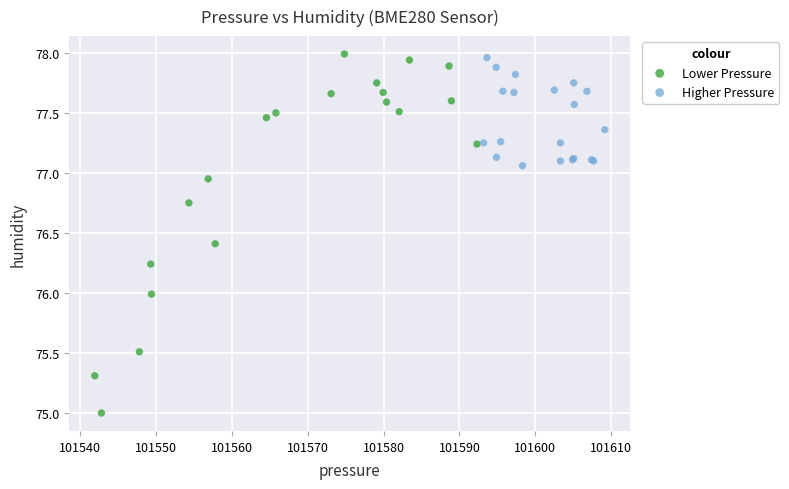

What are all the series names shown in the legend?

Lower Pressure, Higher Pressure